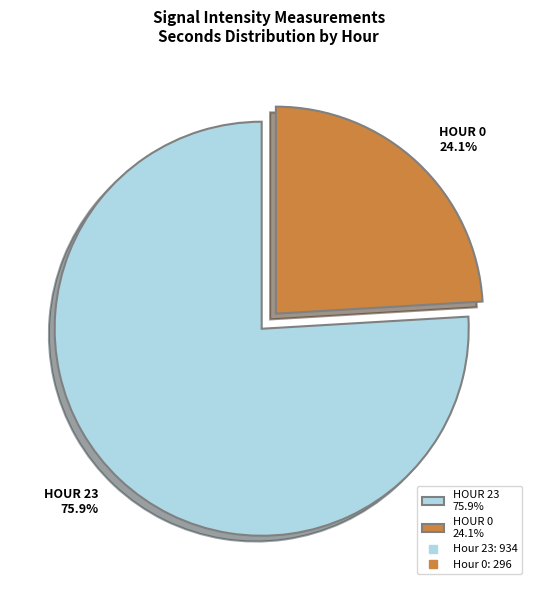

Approximately how many times larger is the value at HOUR 0 24.1% compared to HOUR 23 75.9%?

0.3